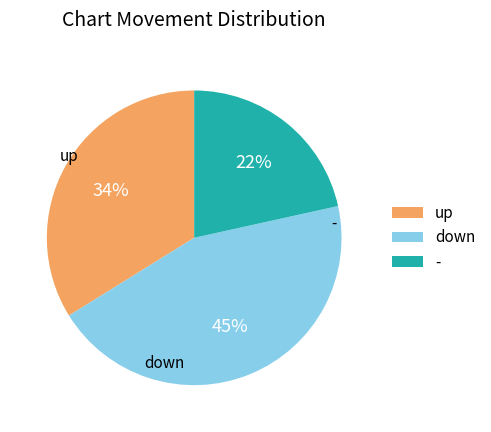

Which has a higher value, down or -?

down